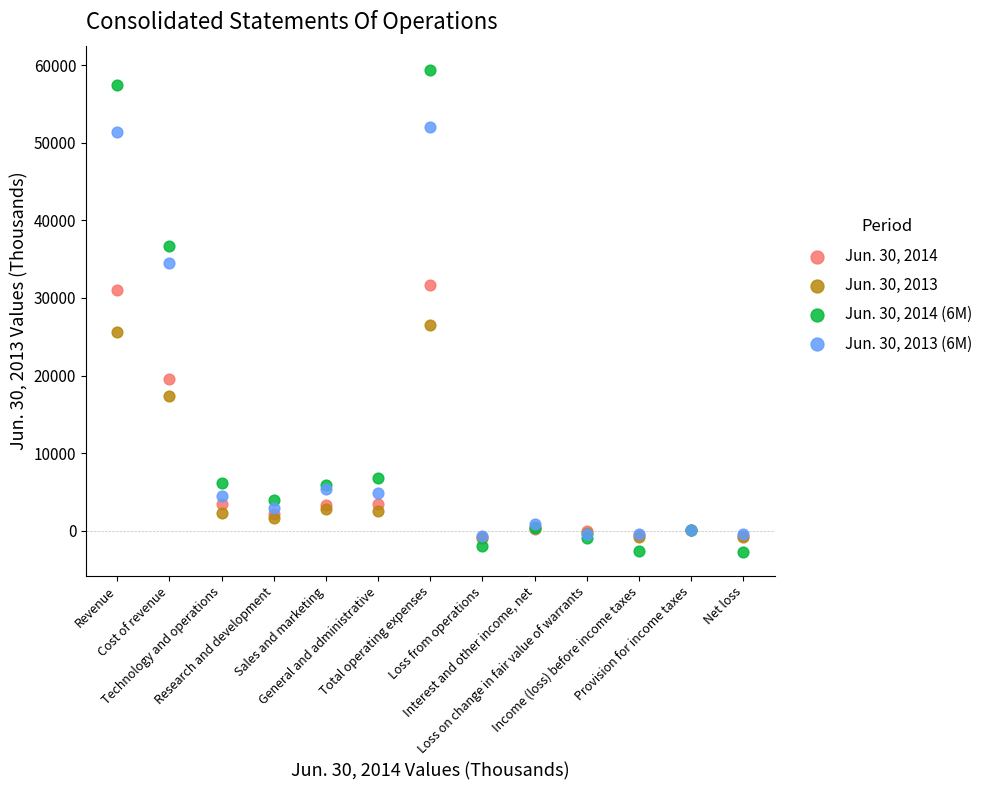

Across all series, what Y value is closest to 28344?

26538